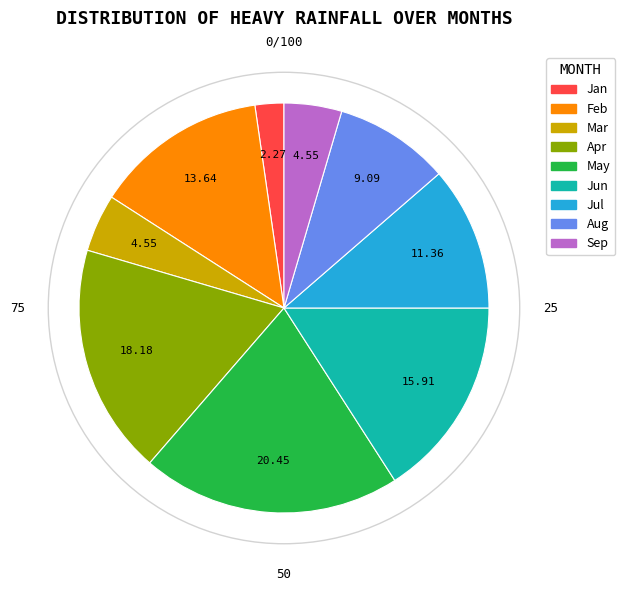

Between Jun and May, which is larger?

May